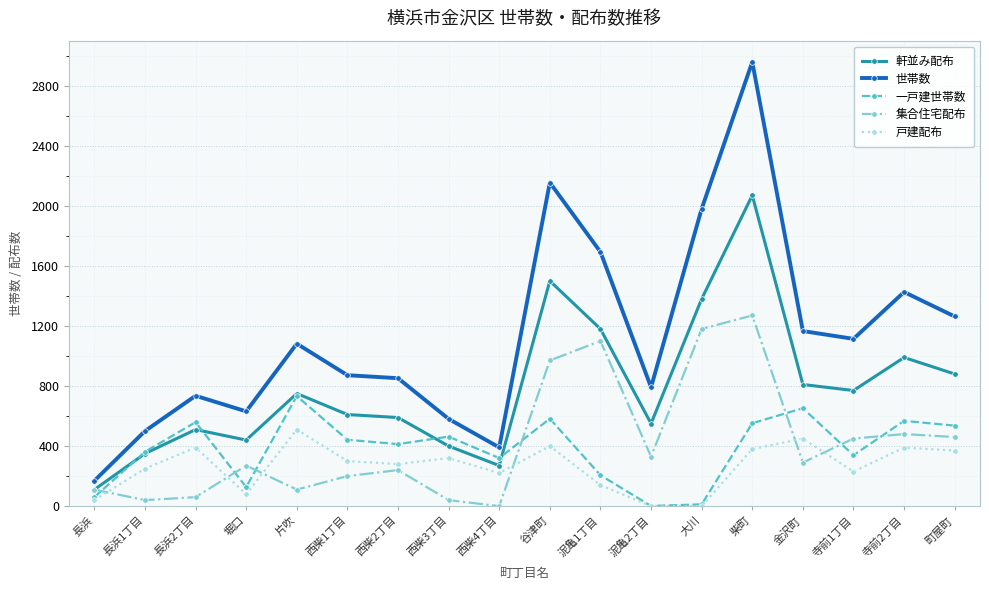

Read the 世帯数 value at 西柴2丁目, to the nearest 100.

900